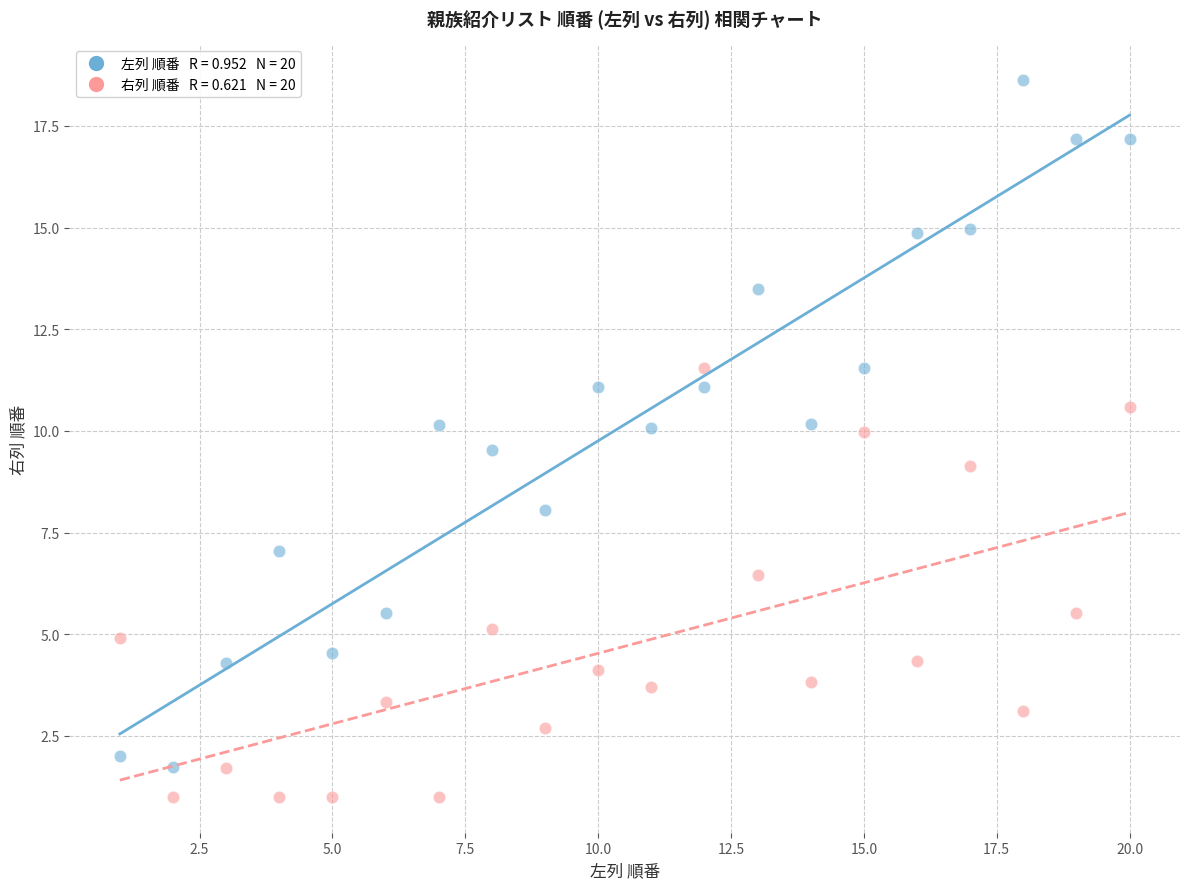

Across all data points, what is the range of X values (max minus min)?

19.0